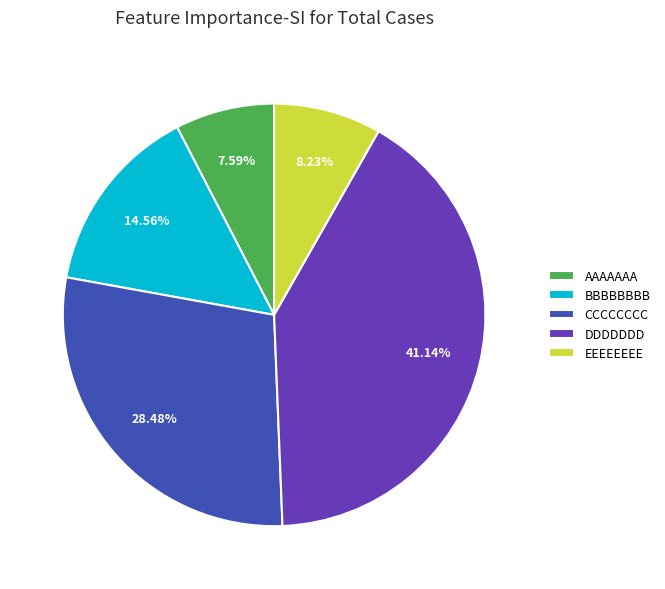

What is the total percentage of AAAAAAA and DDDDDDD?

48.7%